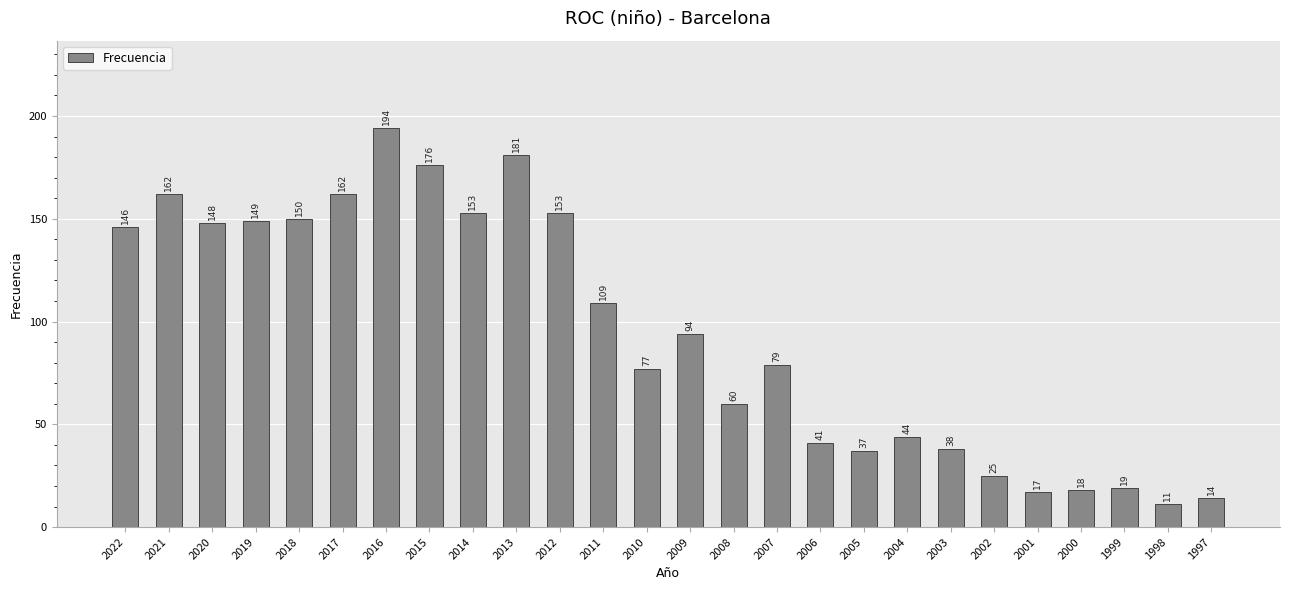

What is the value of the 14th bar from the left?

94